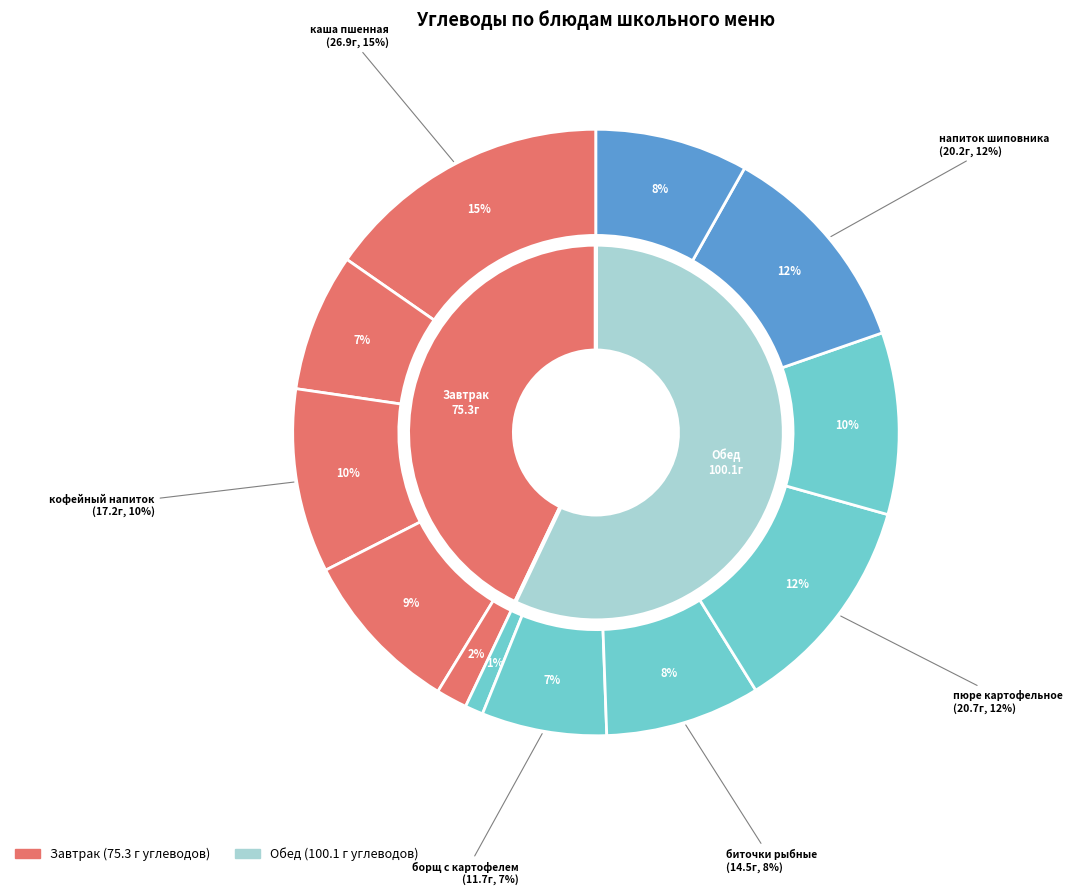

Rank the categories by value from lowest to highest.

салат из соленых огурцов с луком, йогурт м.ж.д. 2.5%, борщ с картофелем, пудинг из творога, плоды и ягоды свежие, биточки рыбные запеченные, батон, хлеб ржано-пшеничный, кофейный напиток с молоком, напиток из плодов шиповника, пюре картофельное, каша пшенная жидкая молочная